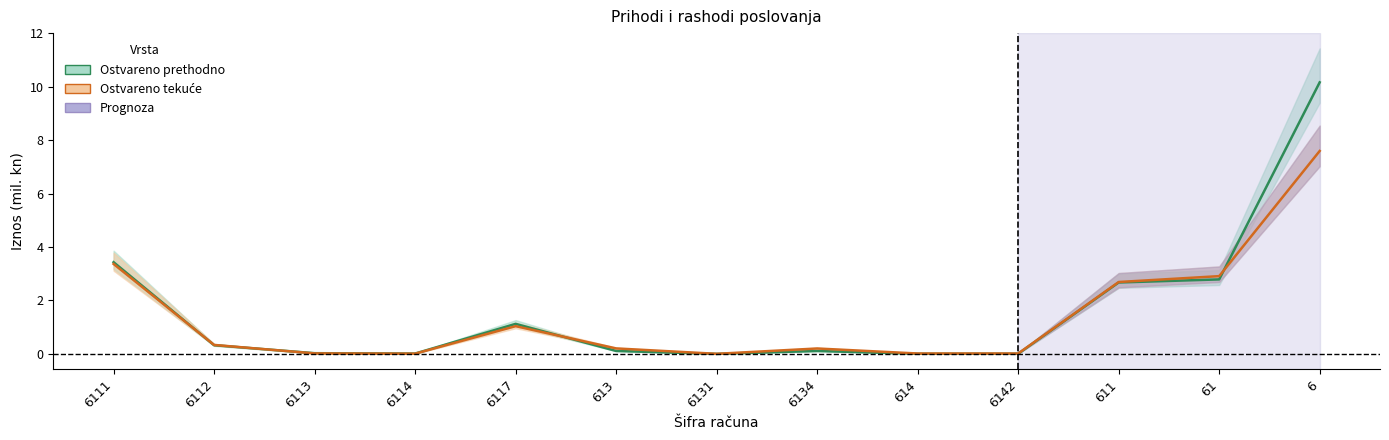

Read the Ostvareno tekuće value at 6.

7.6